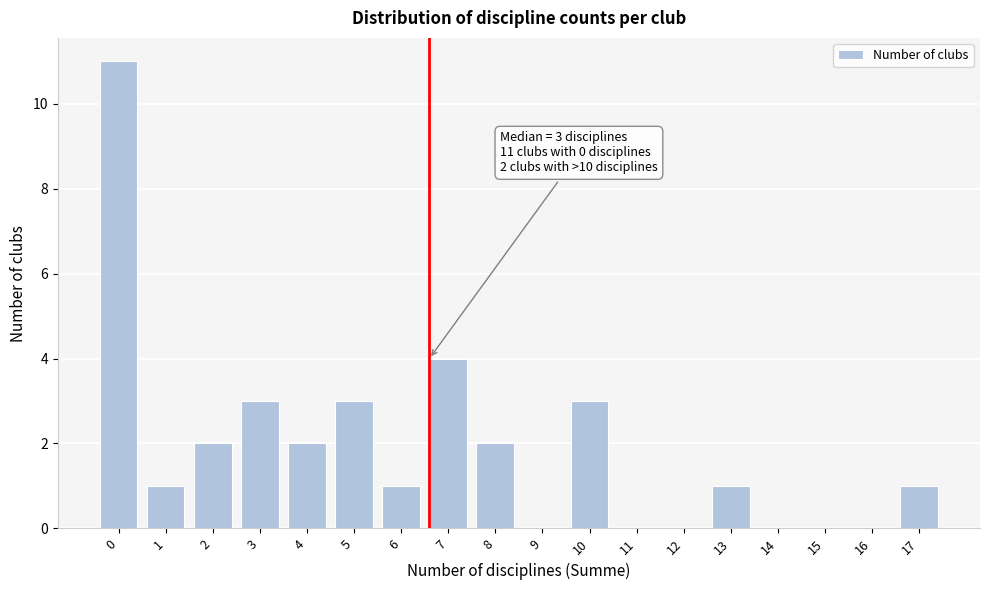

Reading left to right, extract all data points from this chart.

0=11	1=1	2=2	3=3	4=2	5=3	6=1	7=4	8=2	9=0	10=3	11=0	12=0	13=1	14=0	15=0	16=0	17=1